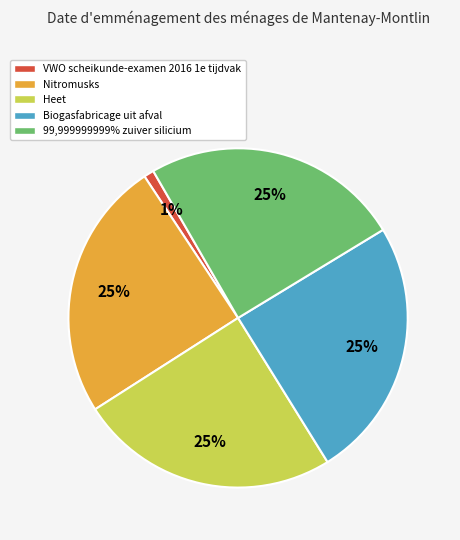

Combined, do 99,999999999% zuiver silicium and VWO scheikunde-examen 2016 1e tijdvak account for over 50%?

No